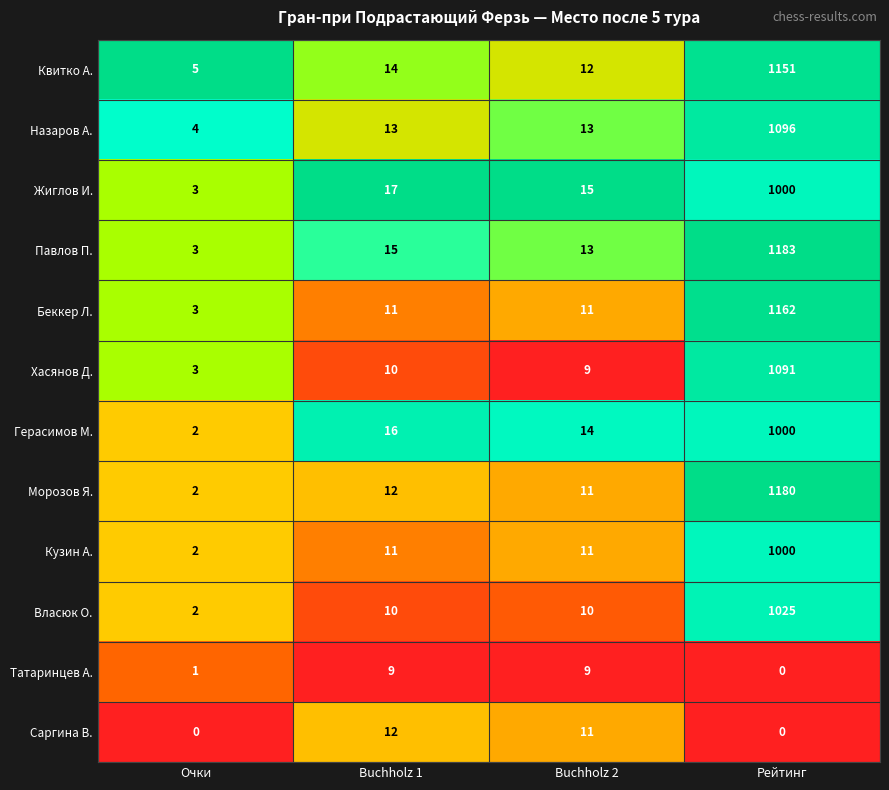

Which label corresponds to the largest value in the chart?

Рейтинг